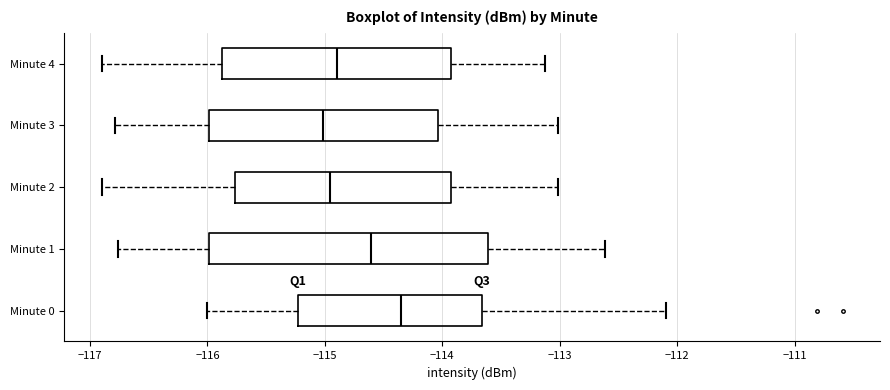

Reading bottom to top, read every box against the x-axis: the position of its median line, the range the box covers, and the ends of its whiskers. The values are not printed on the chart, so give them approximately, as read against the axis.

Minute 0: median -114.4, box -115.2 to -113.7, whiskers -116.0 to -112.1
Minute 1: median -114.6, box -116.0 to -113.6, whiskers -116.8 to -112.6
Minute 2: median -115.0, box -115.8 to -113.9, whiskers -116.9 to -113.0
Minute 3: median -115.0, box -116.0 to -114.0, whiskers -116.8 to -113.0
Minute 4: median -114.9, box -115.9 to -113.9, whiskers -116.9 to -113.1